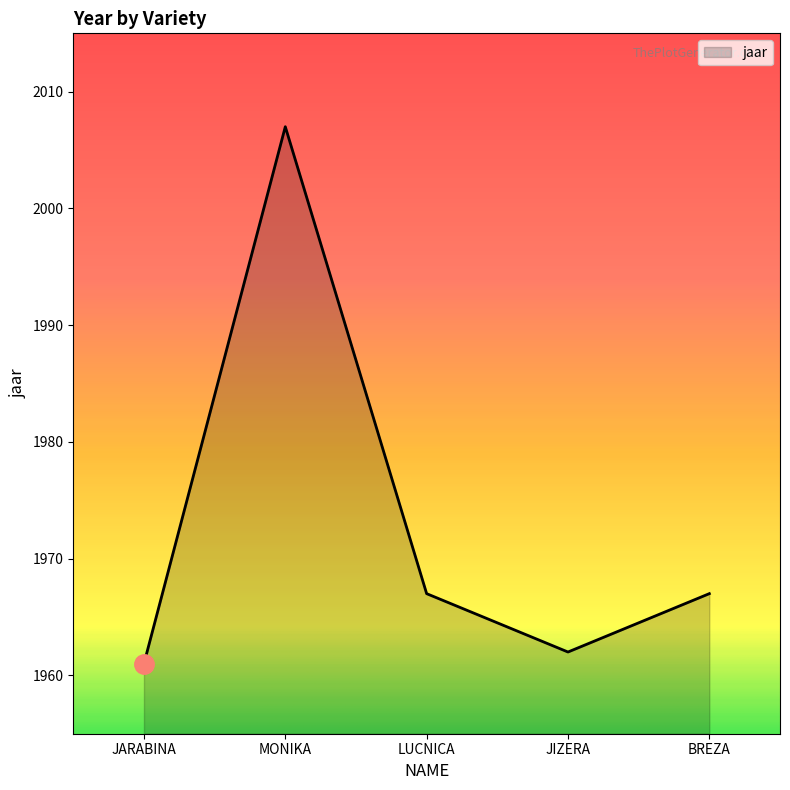

The value at JIZERA is 1962. True or false?

True